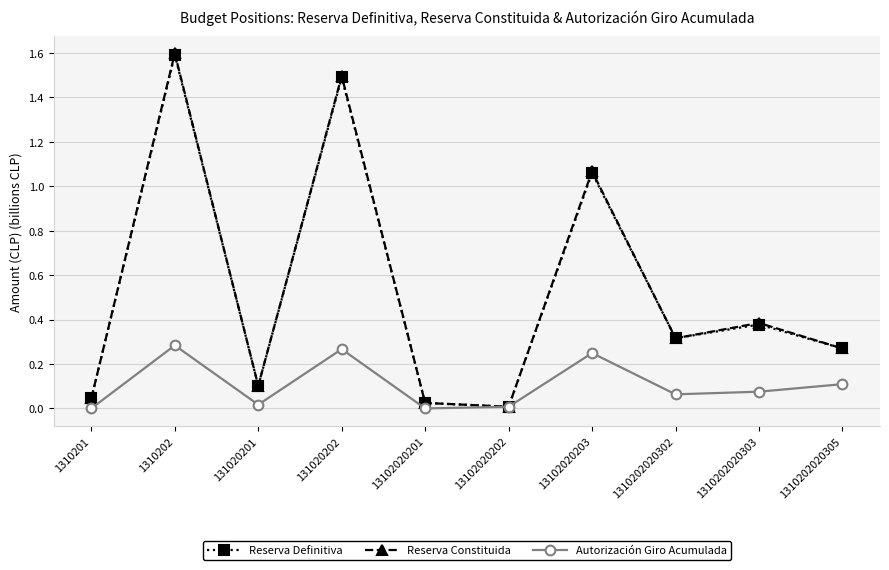

Is it true that Reserva Constituida equals 0.0 at 1310201?

True